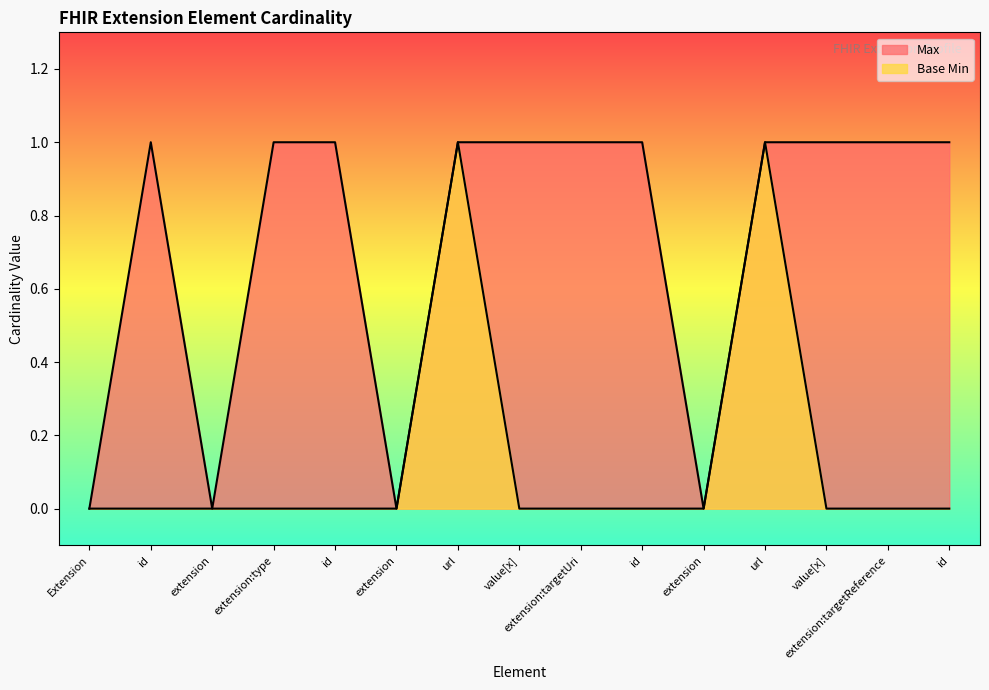

True or false: Base Min has a value of 0 at extension:type.

True